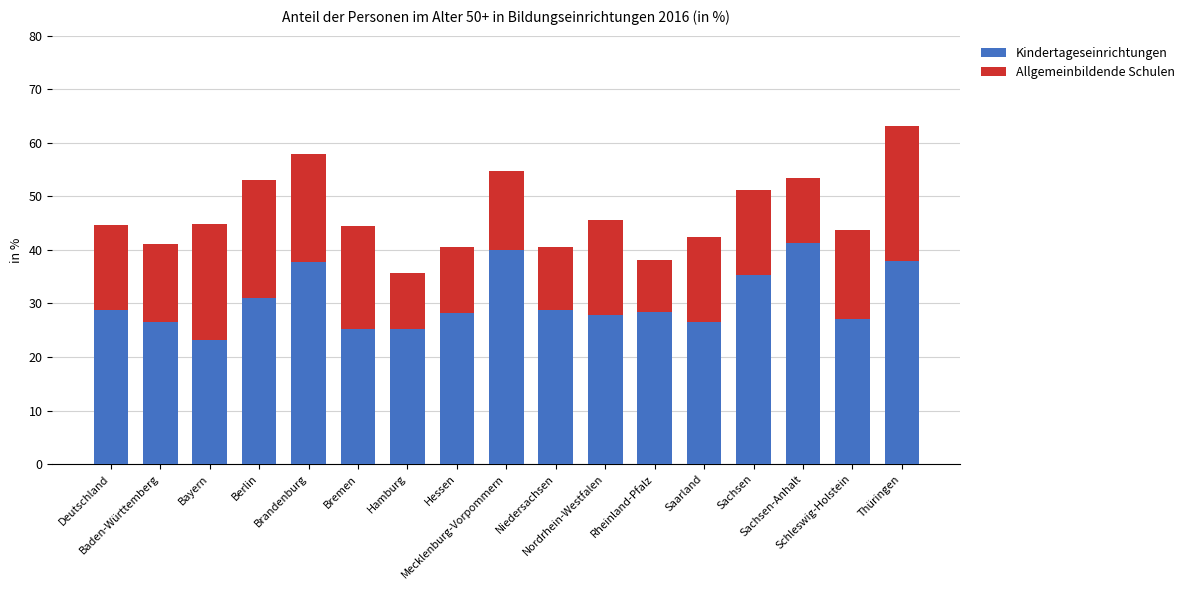

What is the lowest value of the Kindertageseinrichtungen series?

23.1